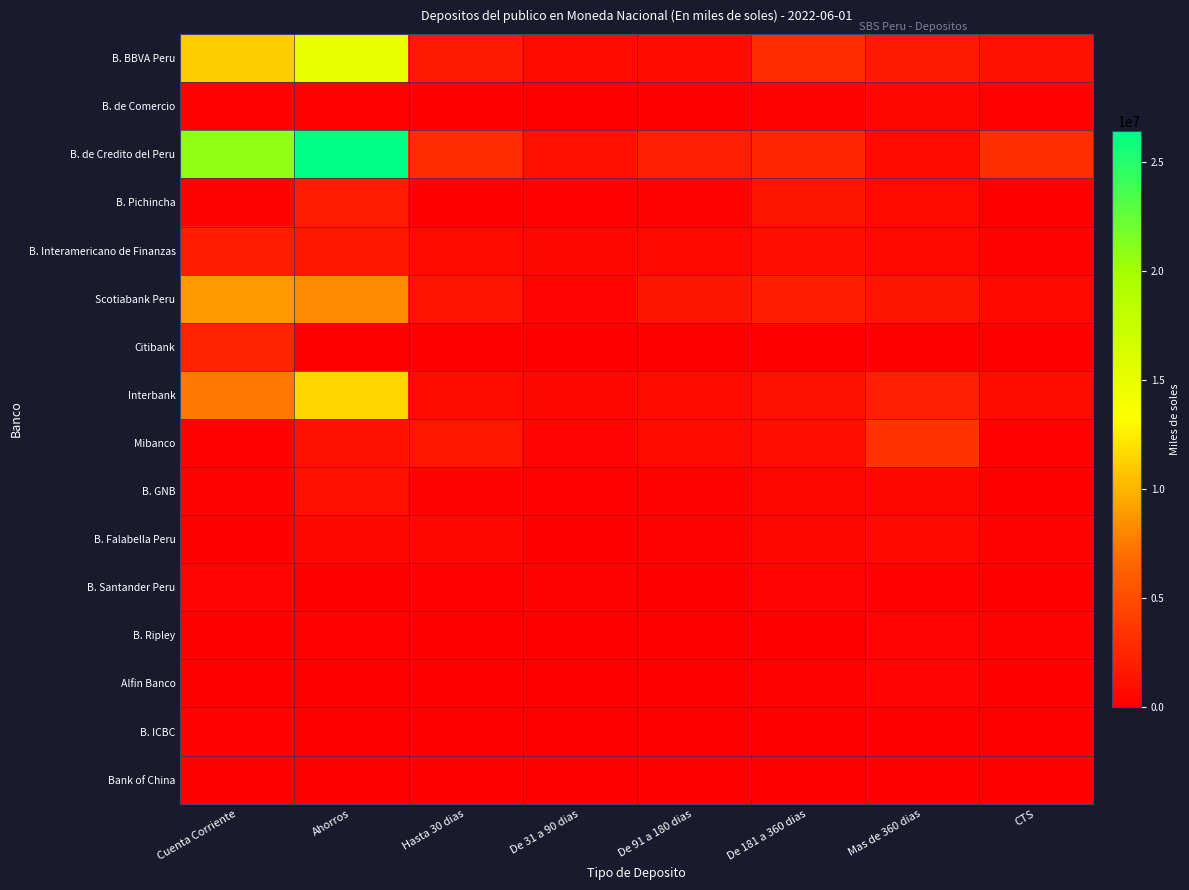

At which category does the chart reach its minimum across all series?

De 31 a 90 dias